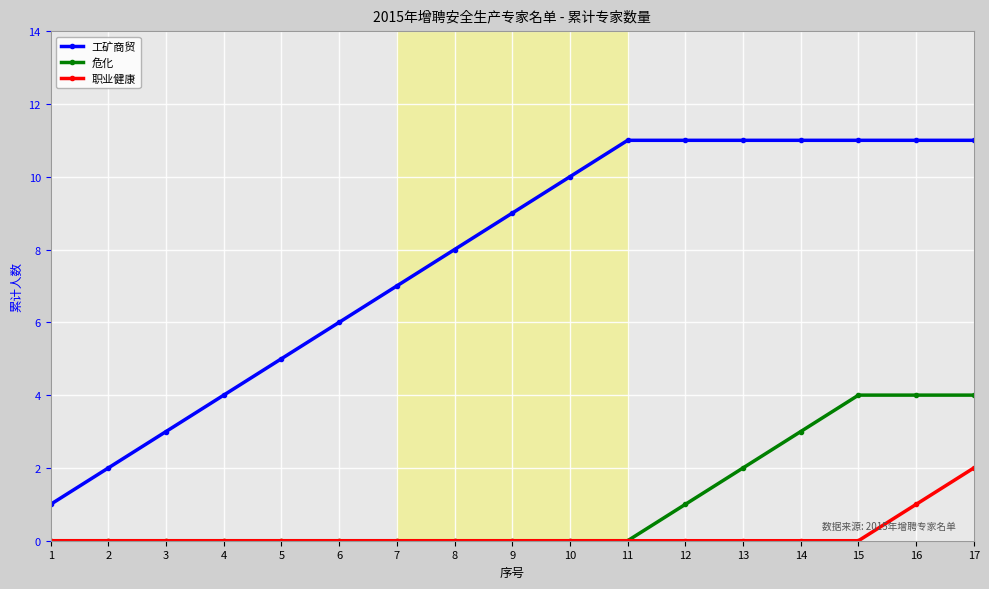

True or false: 工矿商贸 and 职业健康 intersect in this chart.

False